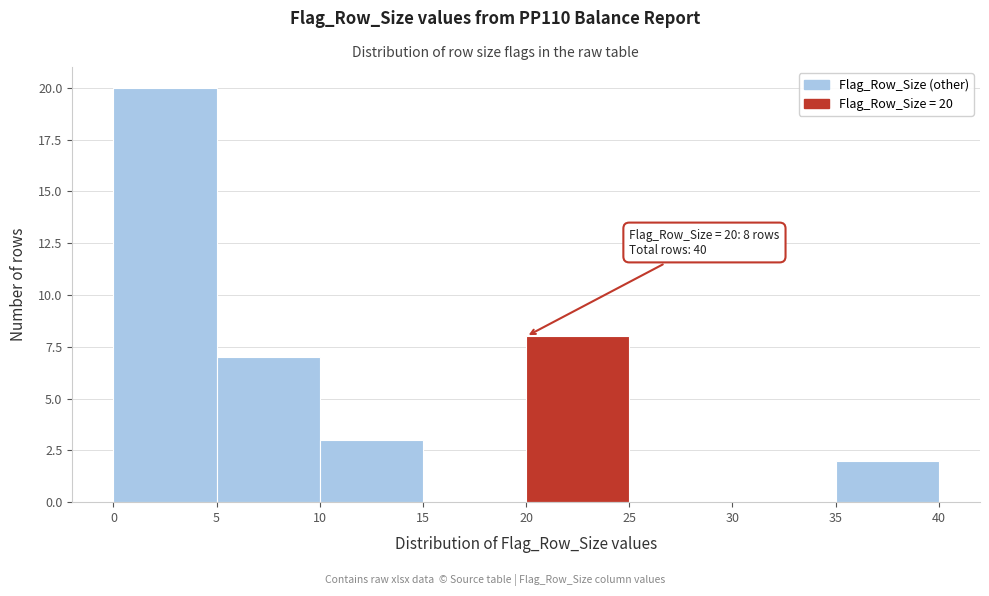

Over which range of the x-axis is the bar tallest?

0 to 5